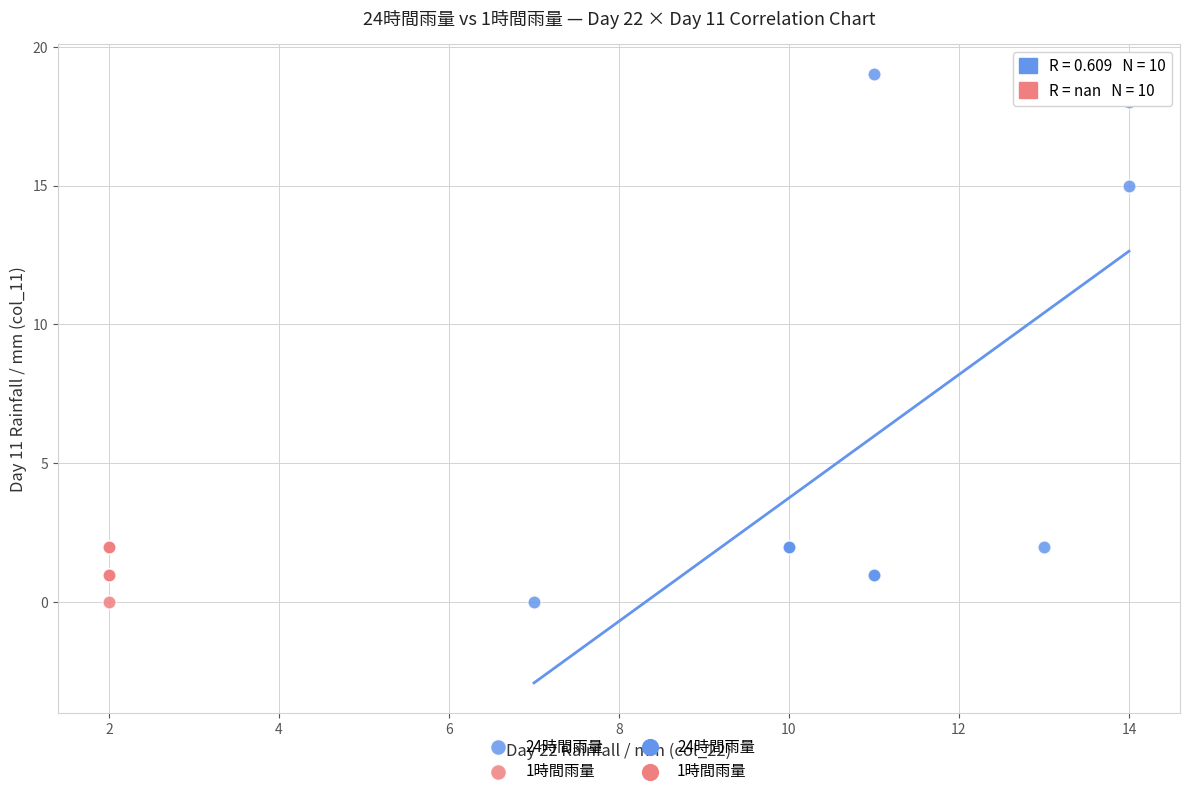

Which series reaches the maximum Y coordinate?

24時間雨量